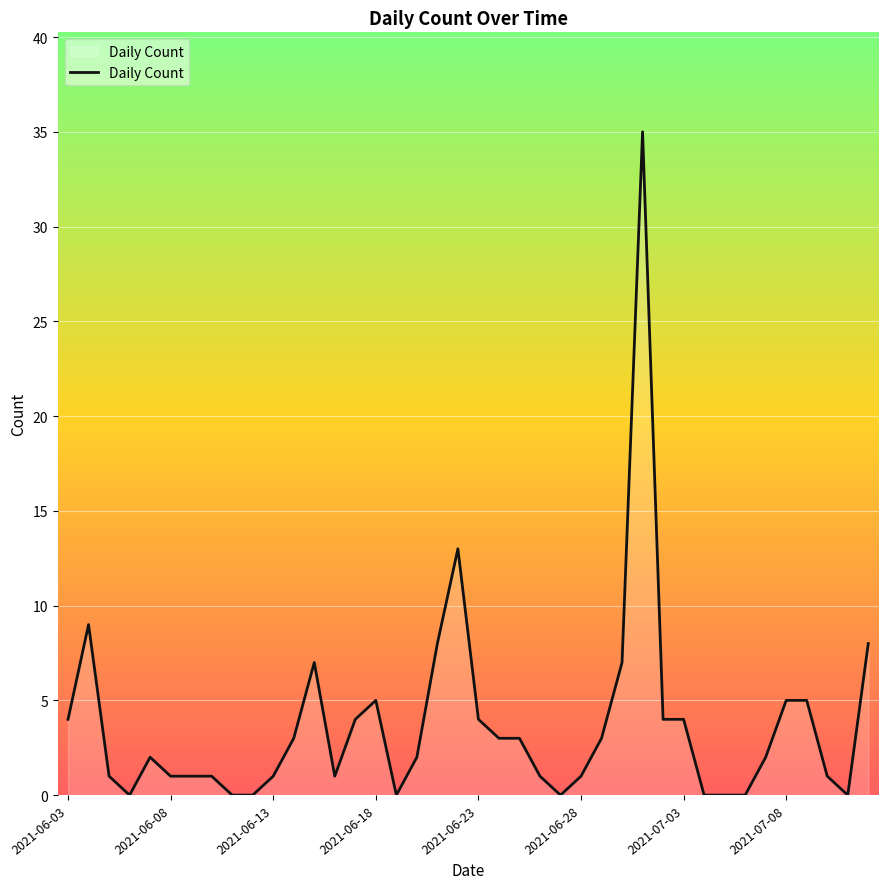

What is the difference between the maximum and minimum values?

35